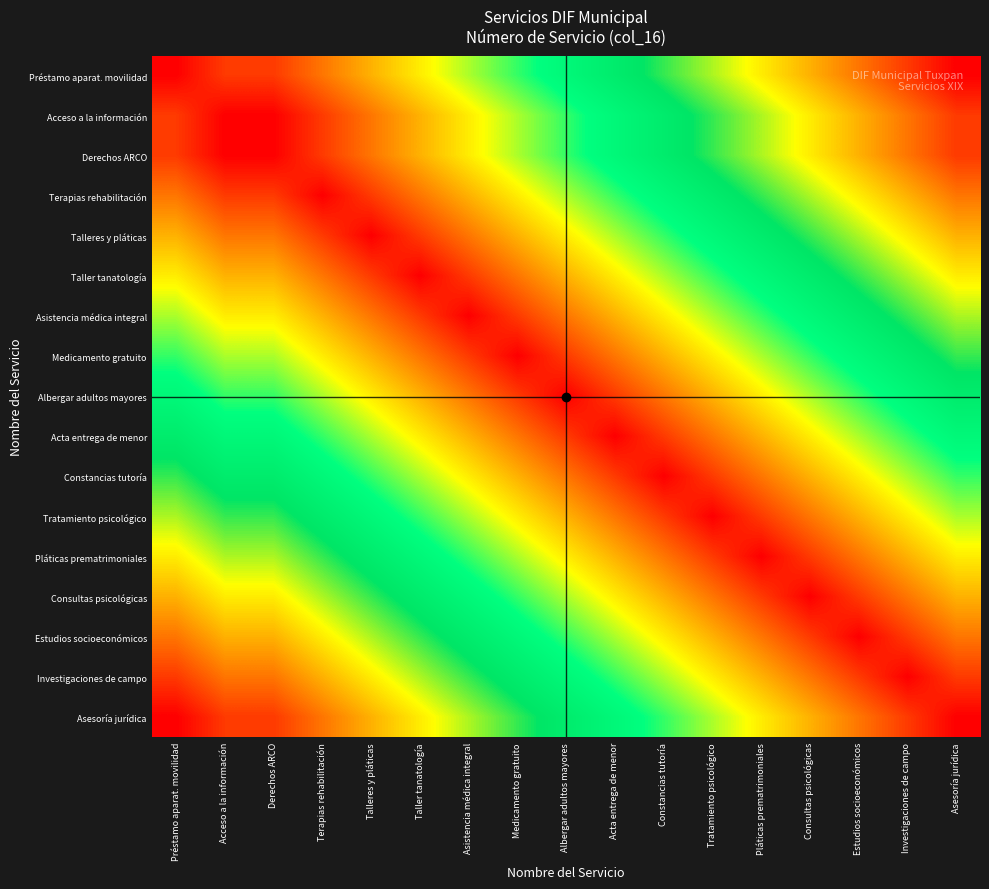

At which category does the chart reach its peak across all series?

Asesoría jurídica